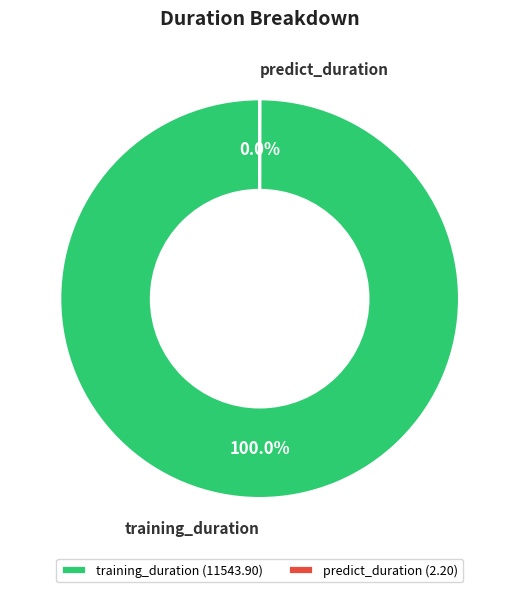

Does training_duration account for over 50% of the chart?

Yes